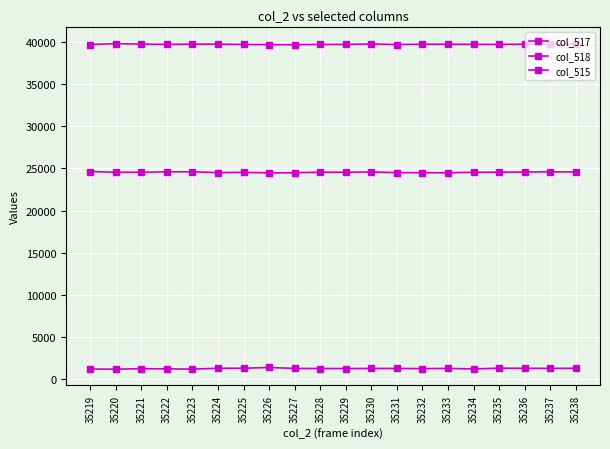

The col_515 series shows 1274 at 35230. True or false?

True